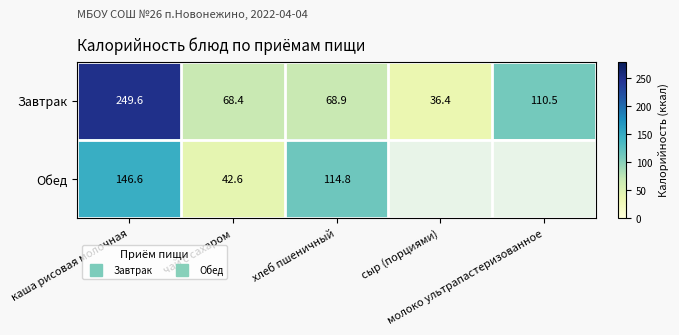

Rank the categories by Завтрак value from highest to lowest.

каша рисовая молочная, молоко ультрапастеризованное, хлеб пшеничный, чай с сахаром, сыр (порциями)